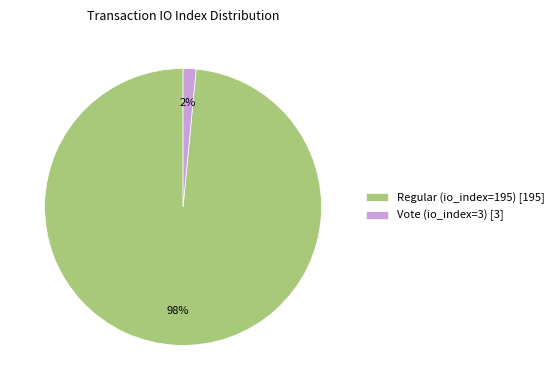

Is Regular (io_index=195) the majority of the pie?

Yes